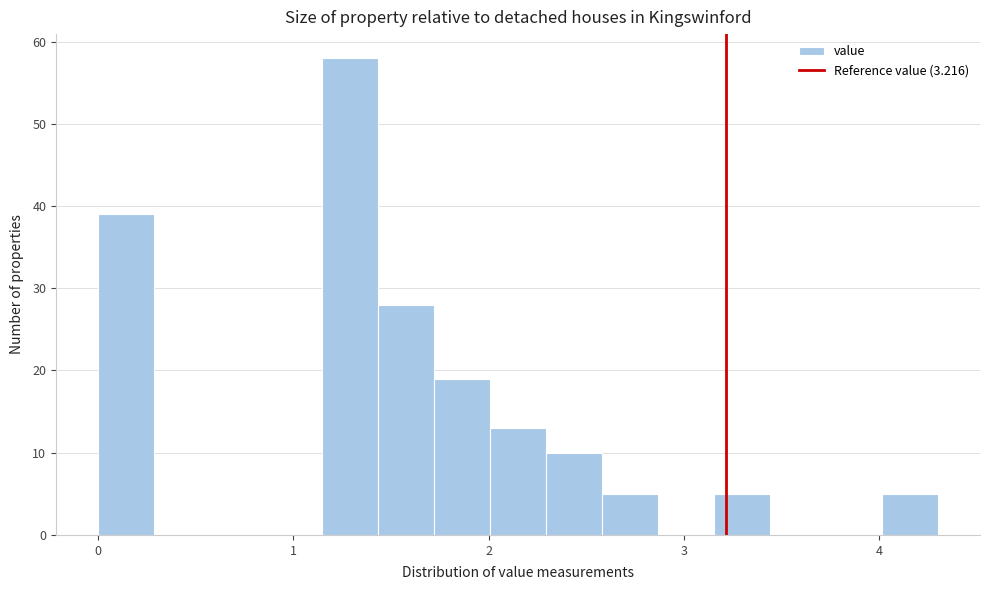

Around what value on the x-axis is the tallest bar? Give the approximate position of its centre, as read against the axis.

1.3